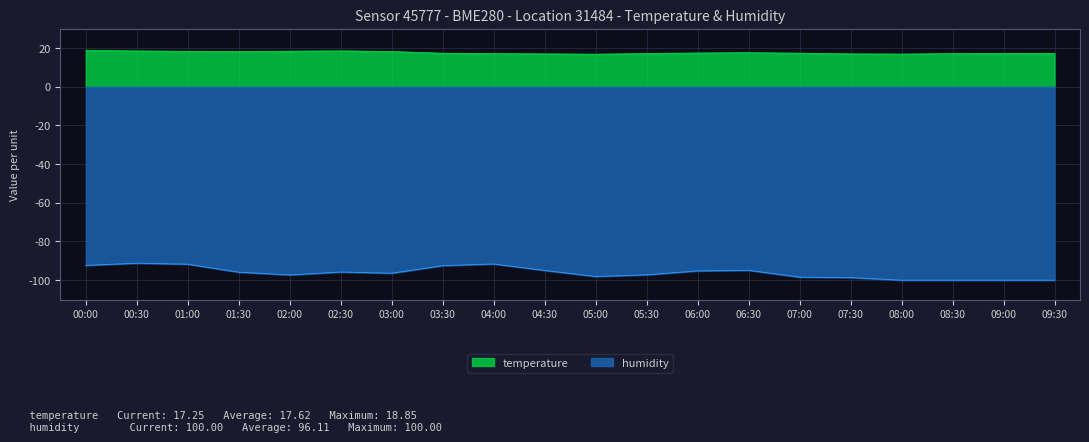

At which category does temperature reach its first local peak?

02:30